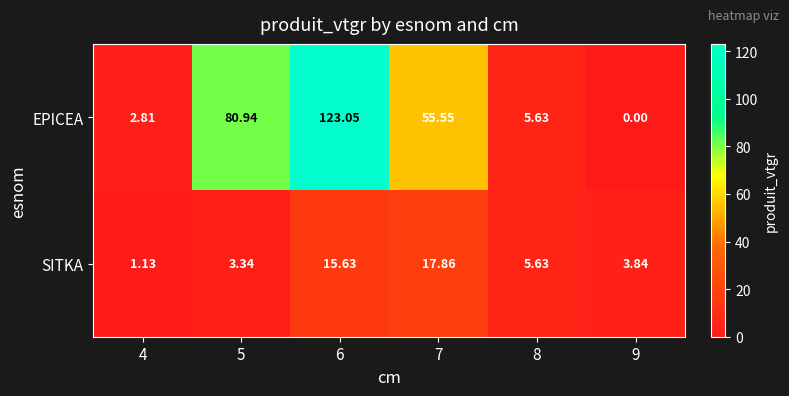

Rank the series by their maximum value, from lowest to highest.

SITKA, EPICEA